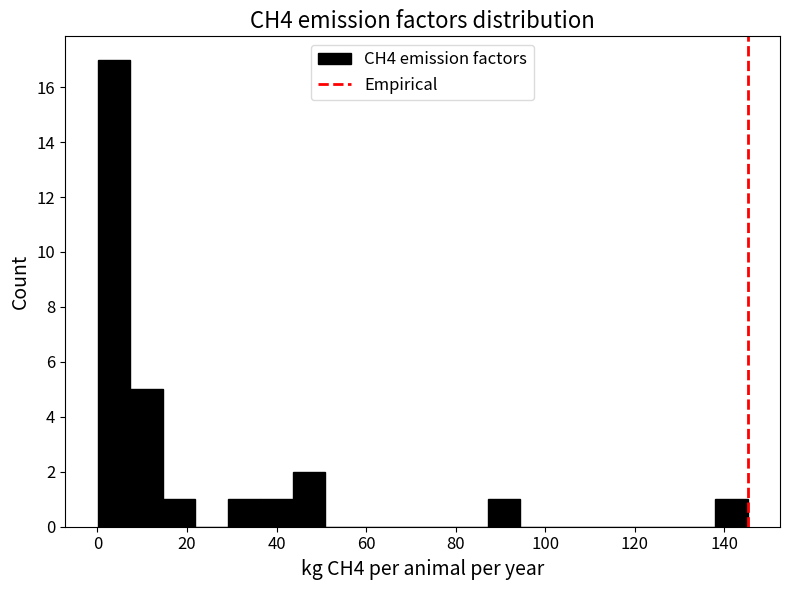

Read against the x-axis, roughly where is the centre of the tallest bar?

4